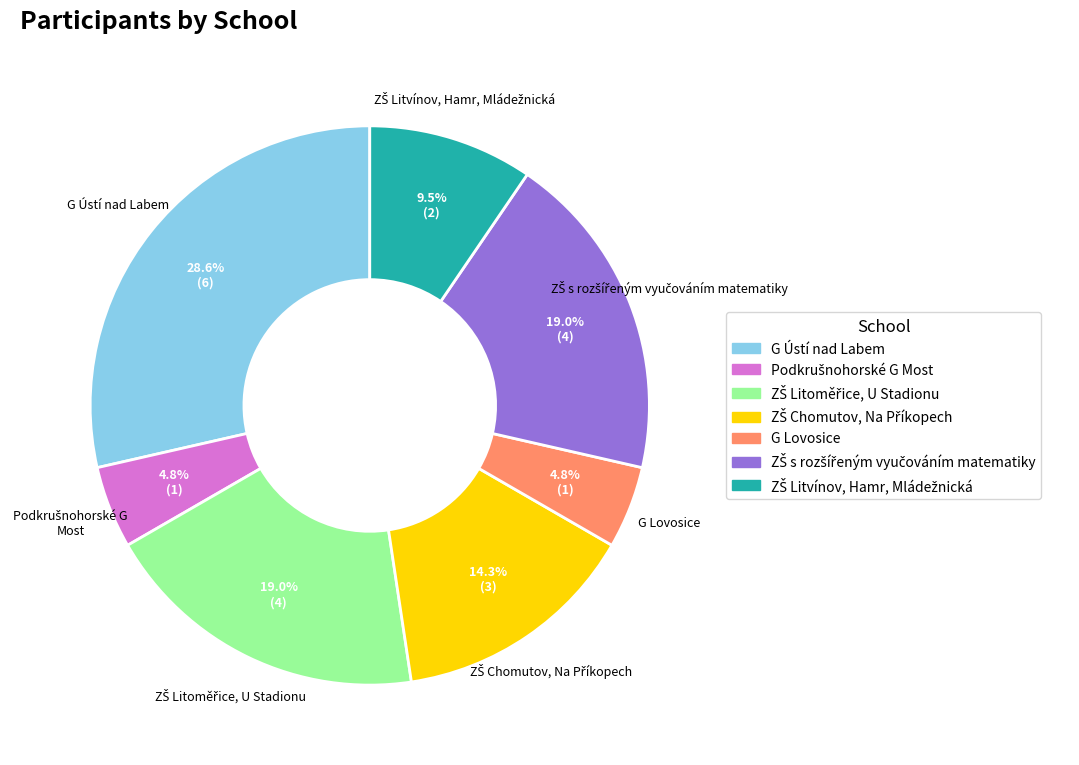

Is there a majority slice in this chart?

No